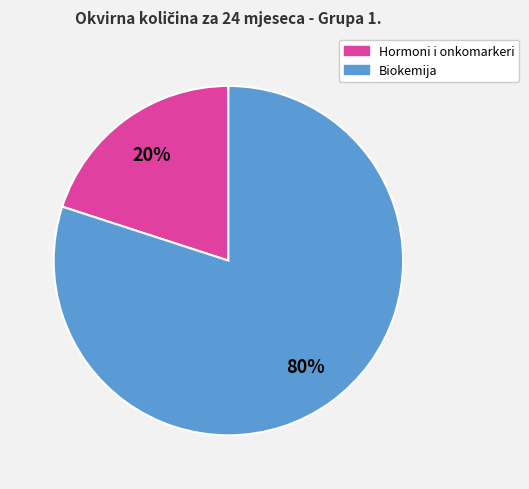

Count the number of slices in the pie.

2